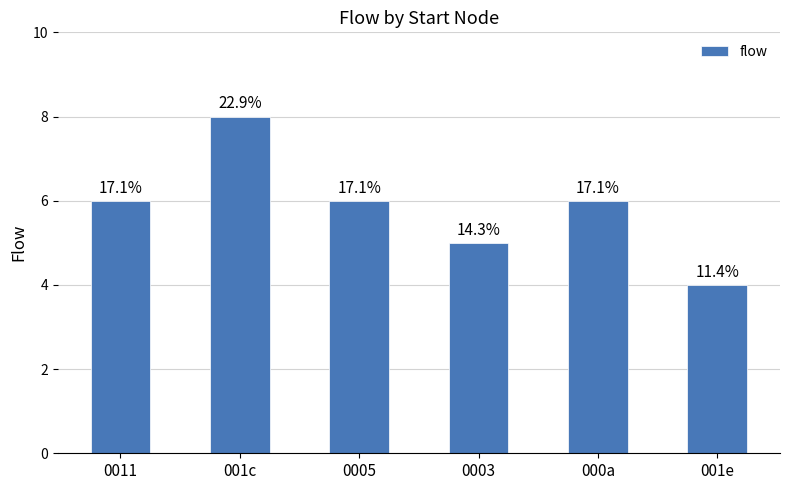

What is the value of the 1st bar from the left?

6